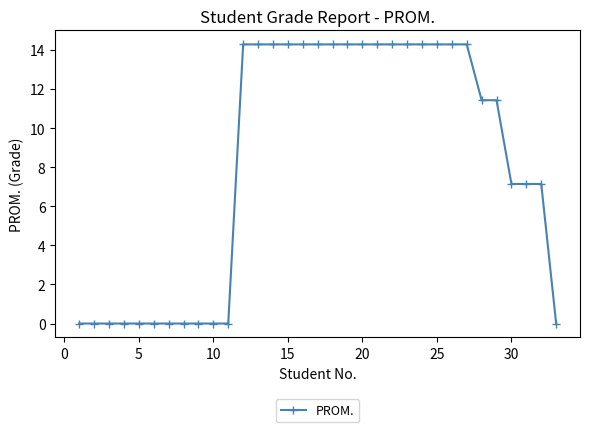

Reading right to left, list all the values displayed in this chart.

0.0	7.1	7.1	7.1	11.4	11.4	14.3	14.3	14.3	14.3	14.3	14.3	14.3	14.3	14.3	14.3	14.3	14.3	14.3	14.3	14.3	14.3	0.0	0.0	0.0	0.0	0.0	0.0	0.0	0.0	0.0	0.0	0.0